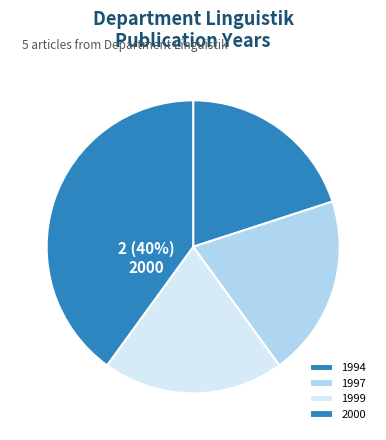

Is it true that OPUS4-28131 is 20% of the pie?

True